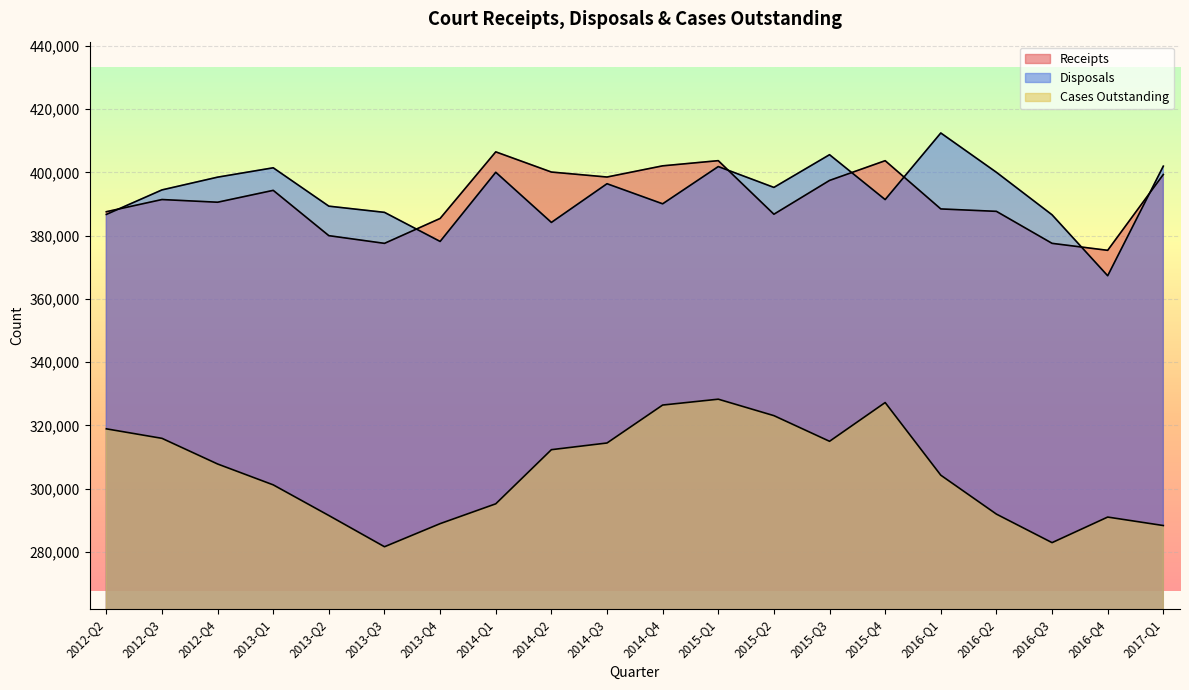

True or false: Cases Outstanding and Receipts intersect in this chart.

False